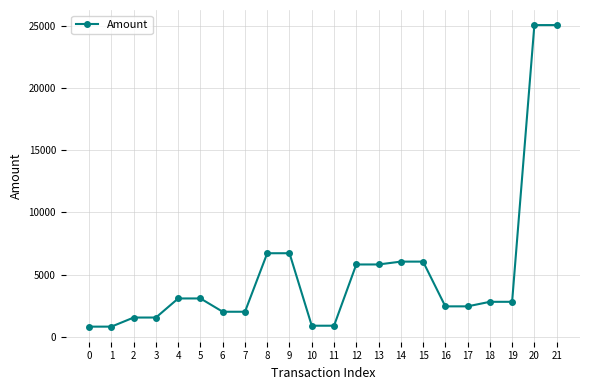

True or false: there are more than 1 points higher than both neighbors.

True